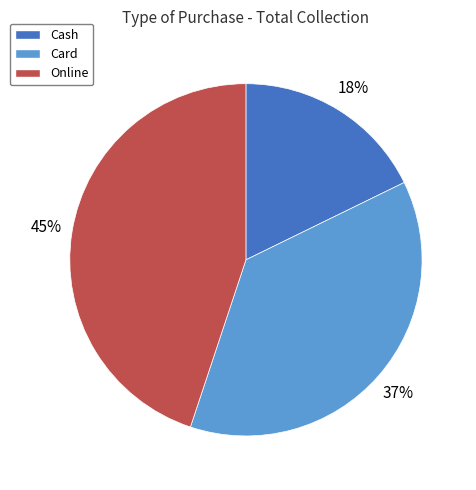

Do Online and Cash together represent more than half of the pie?

Yes